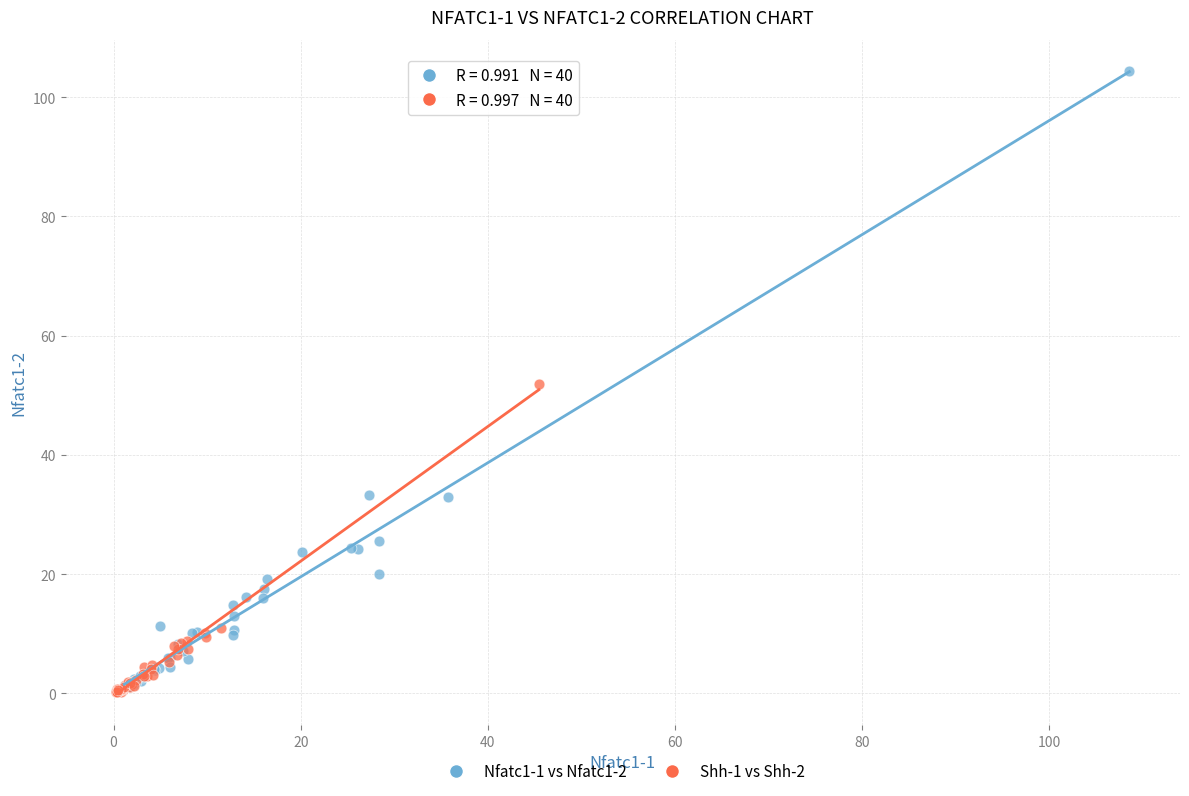

Which series reaches the maximum Y coordinate?

Nfatc1-1 vs Nfatc1-2